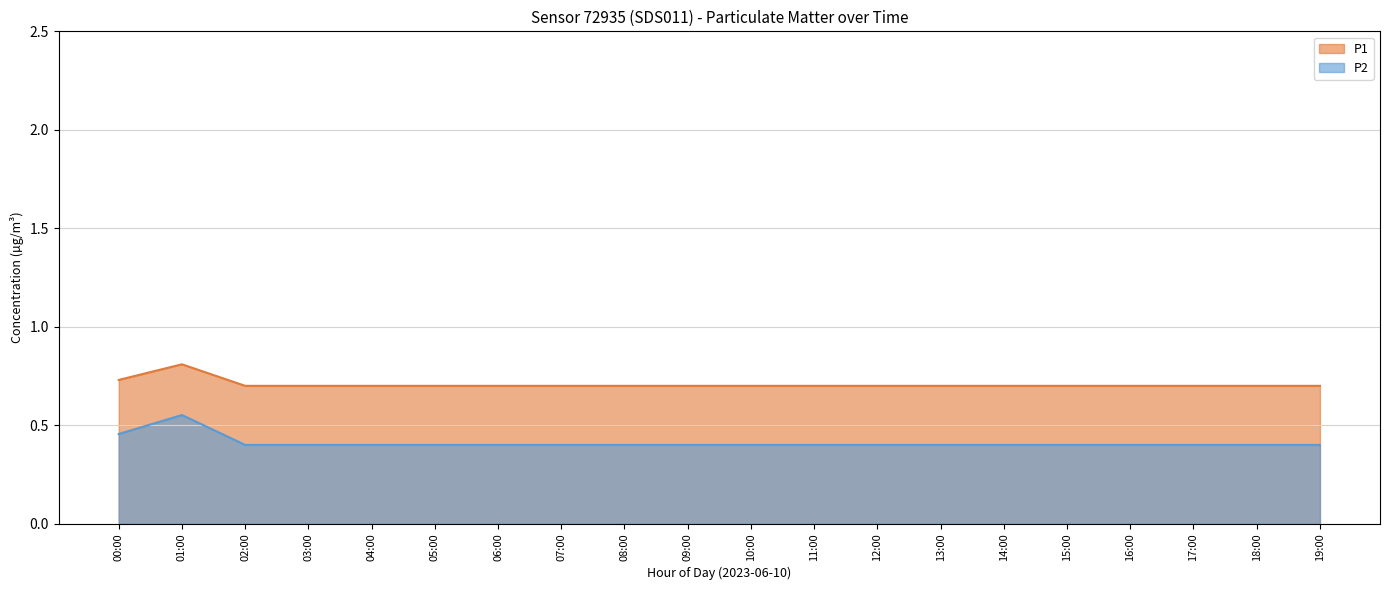

True or false: P2 and P1 intersect in this chart.

False